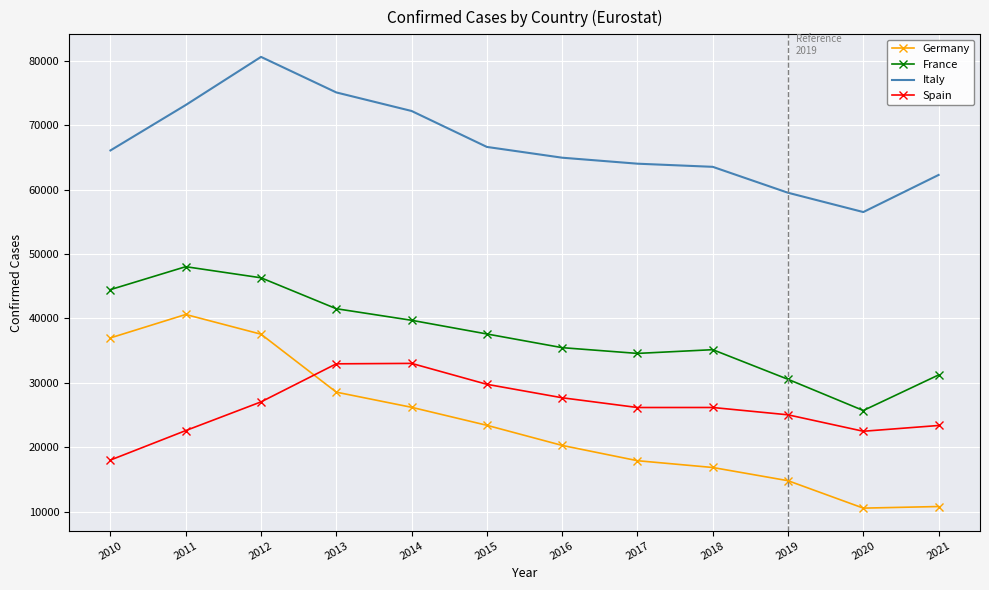

Where does the Germany series first go above 23405?

2010